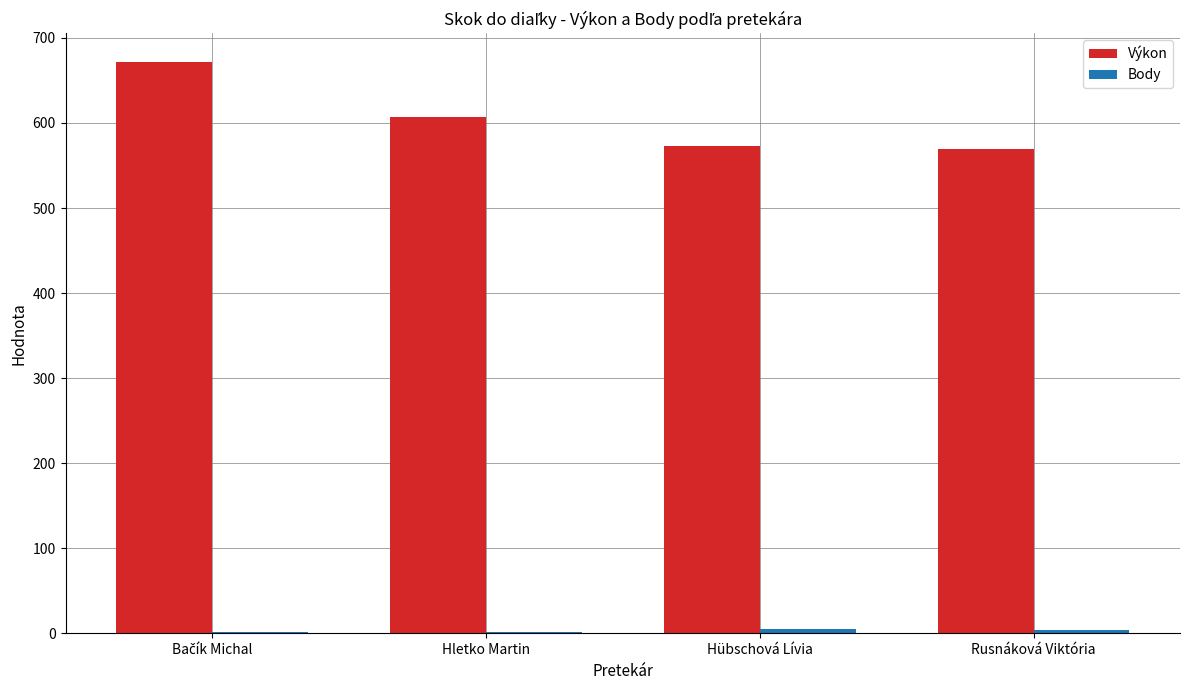

What is the sum of all Výkon values?

2421